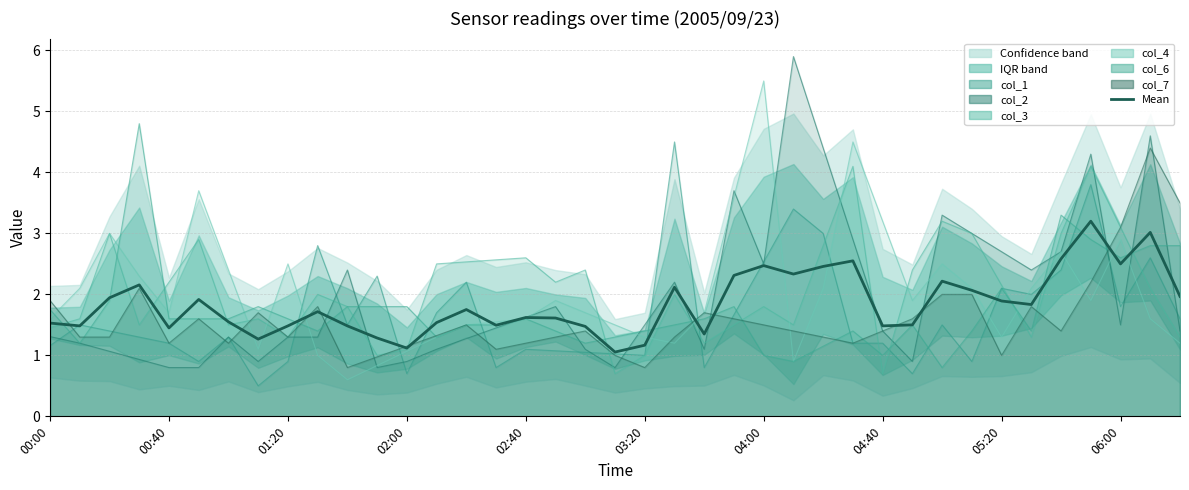

What is the change in value from 10 to 35?

+1.7